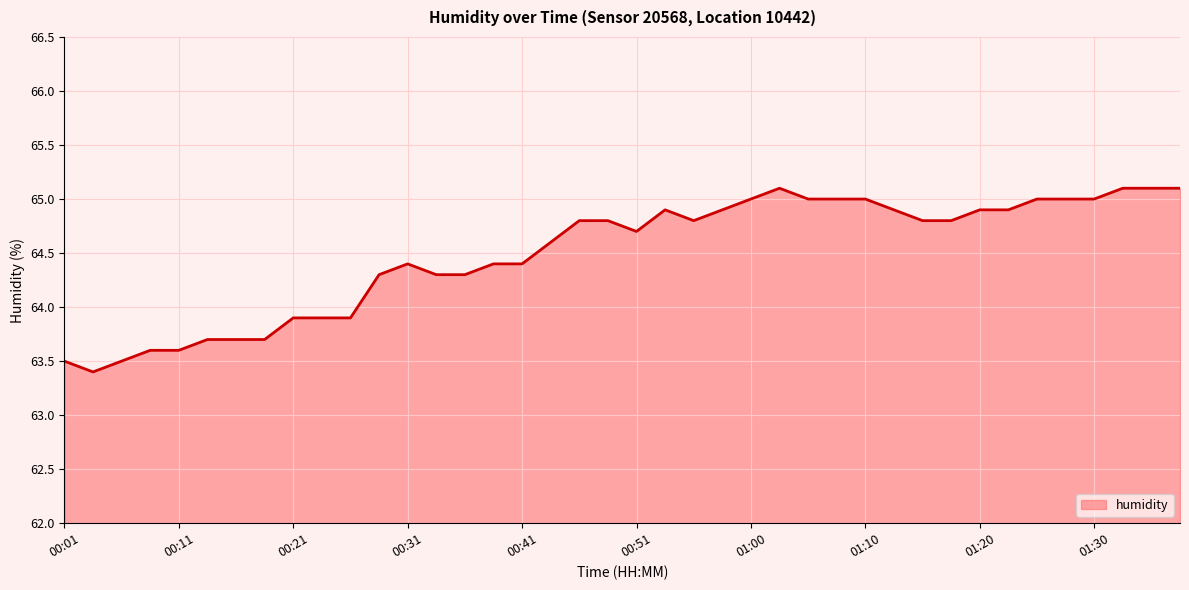

What is the average value?

64.5